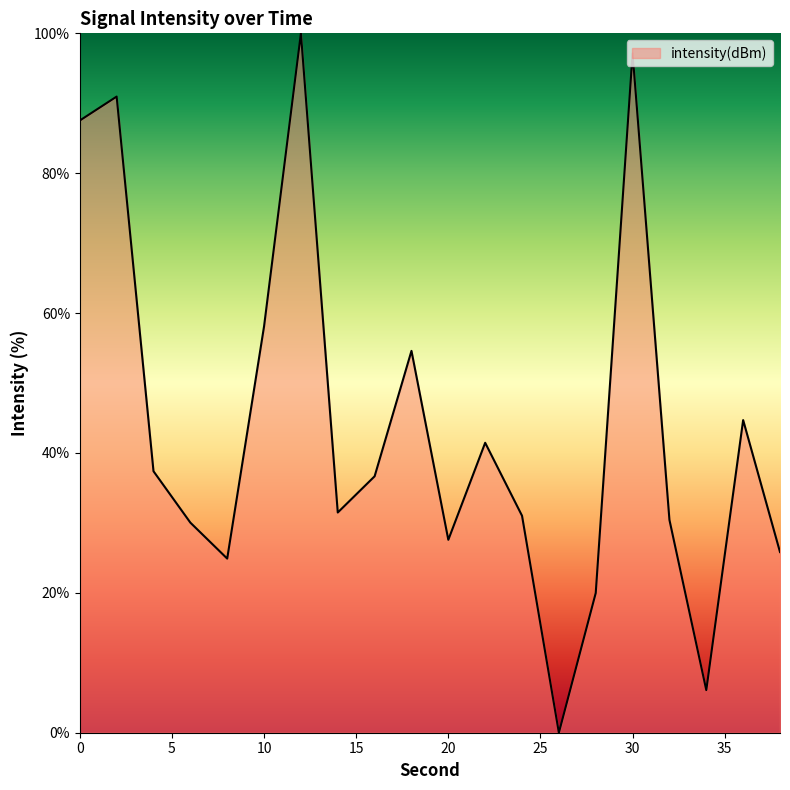

How many lines are shown in the chart?

1